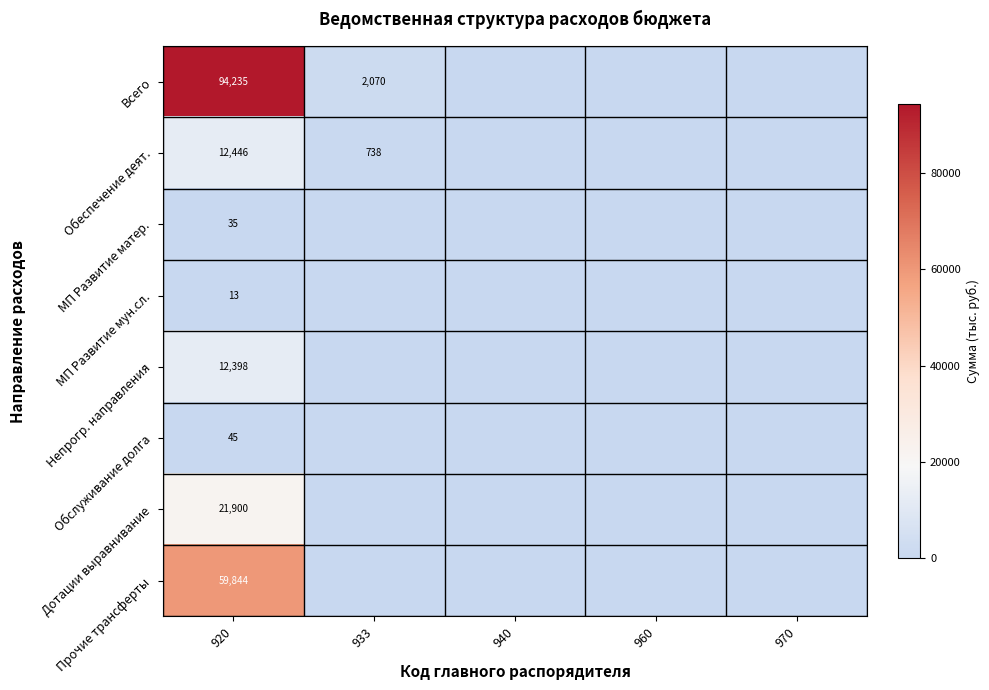

What is the spread (max minus min) of values at 920?

94222